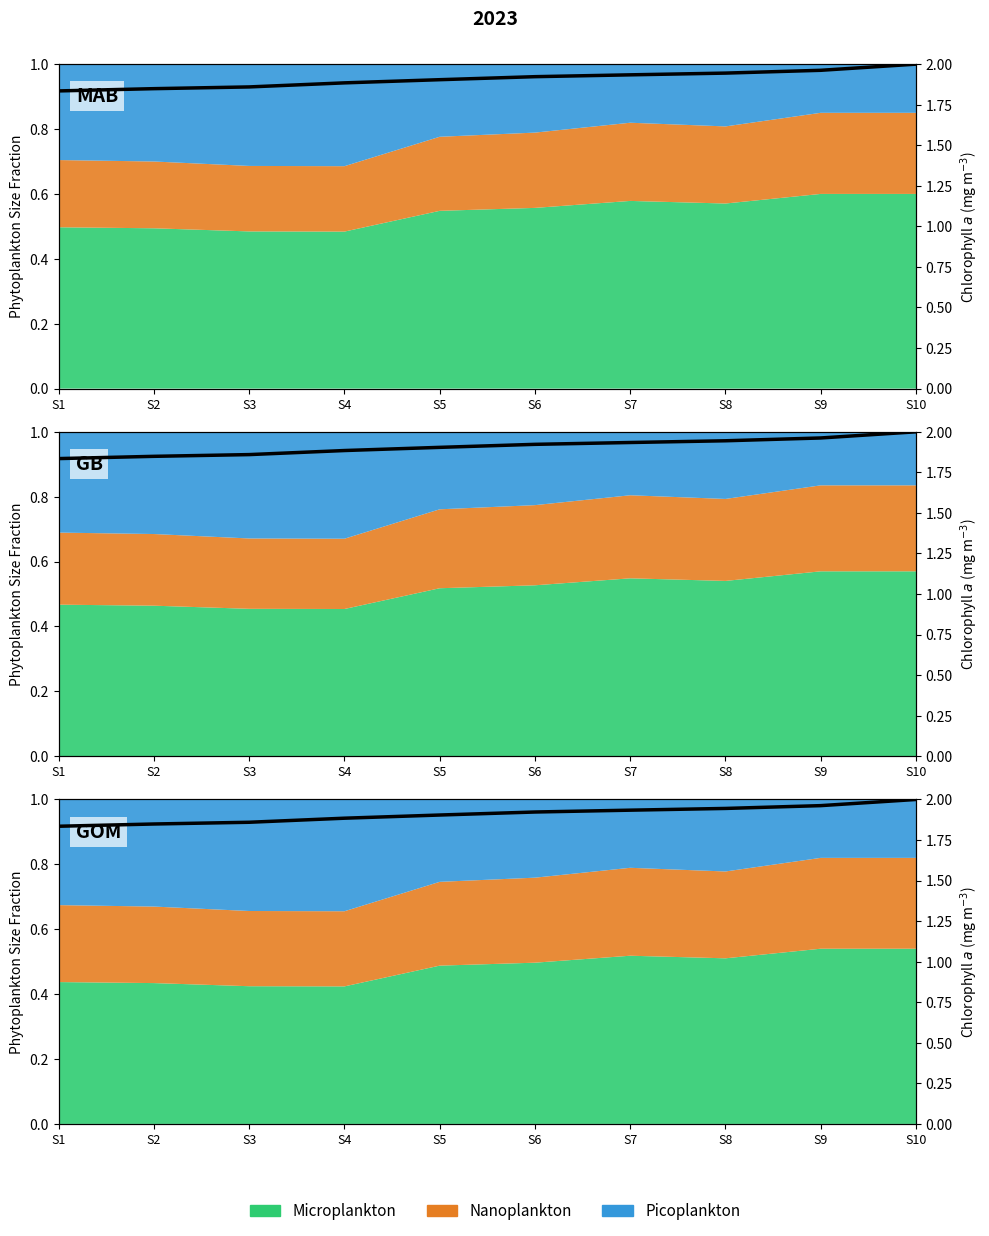

What is the smallest value displayed?

1.8